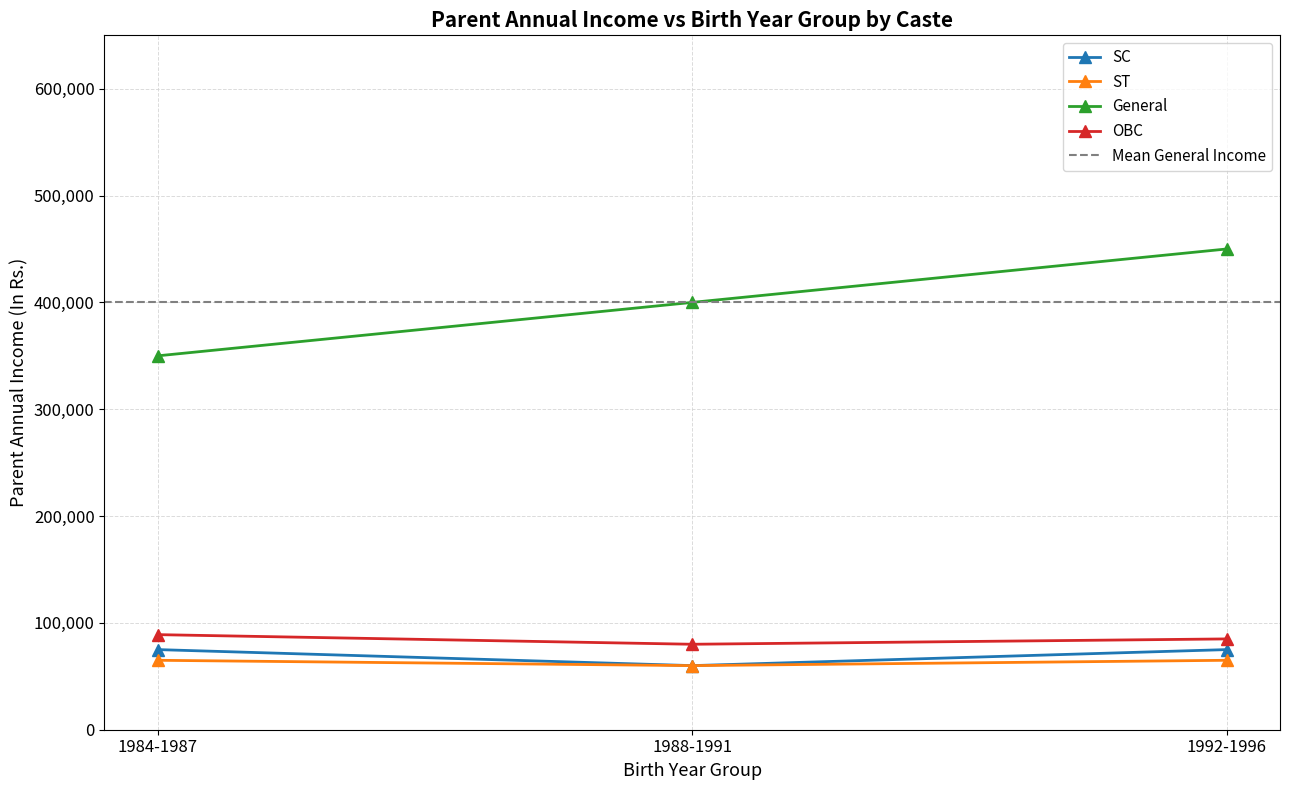

Count the number of data series in this chart.

4